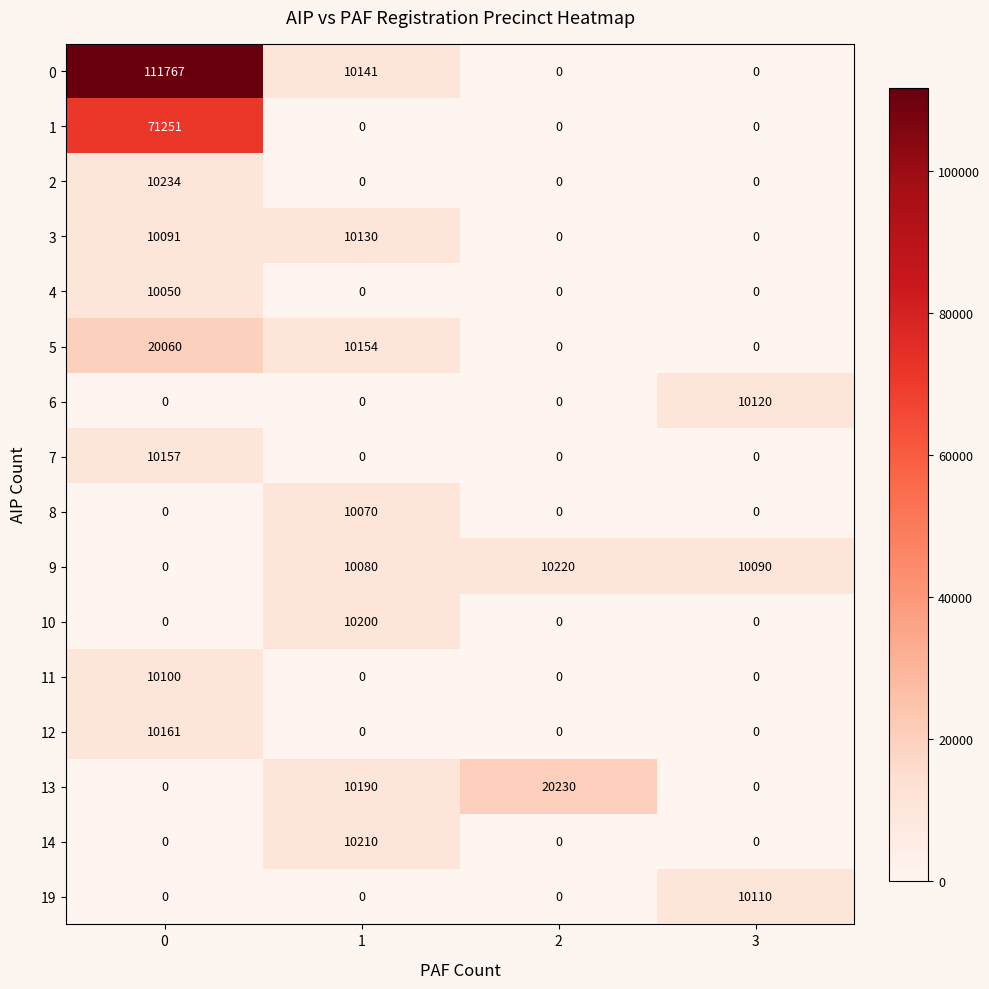

List the series in order of their peak value, lowest first.

4, 8, 11, 19, 6, 3, 7, 12, 10, 14, 9, 2, 5, 13, 1, 0